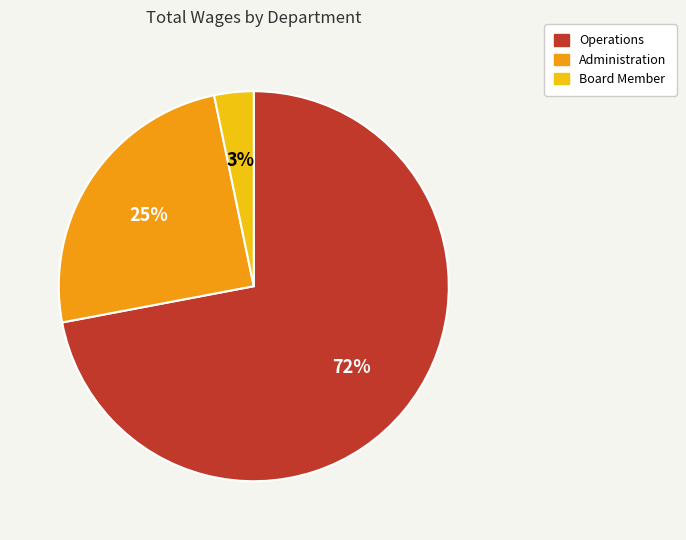

Which slice is the smallest?

Board Member